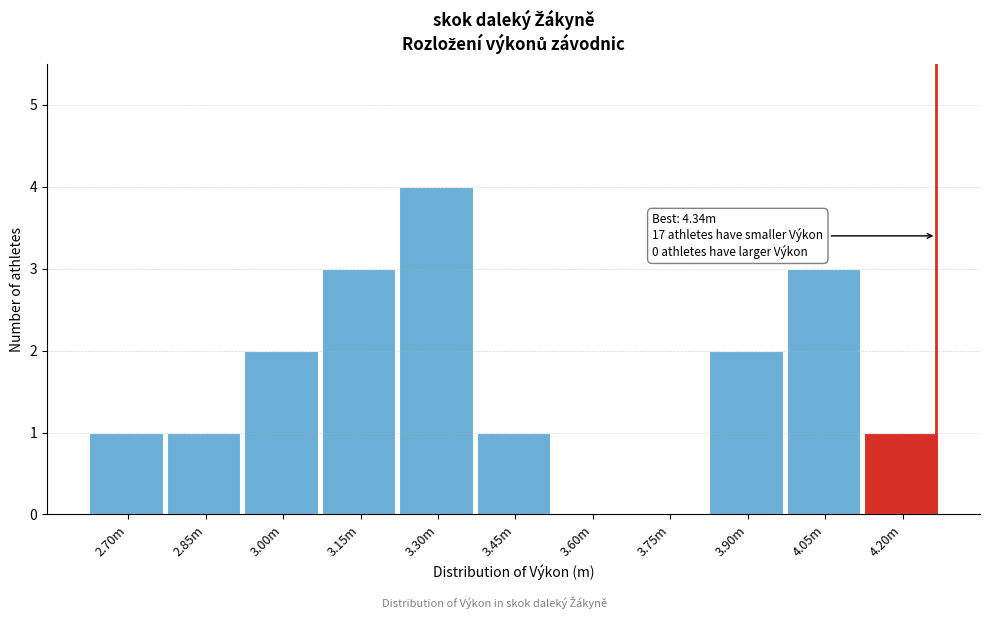

Reading left to right, transcribe all the data shown in this chart.

2.70m=1	2.85m=1	3.00m=2	3.15m=3	3.30m=4	3.45m=1	3.60m=0	3.75m=0	3.90m=2	4.05m=3	4.20m=1